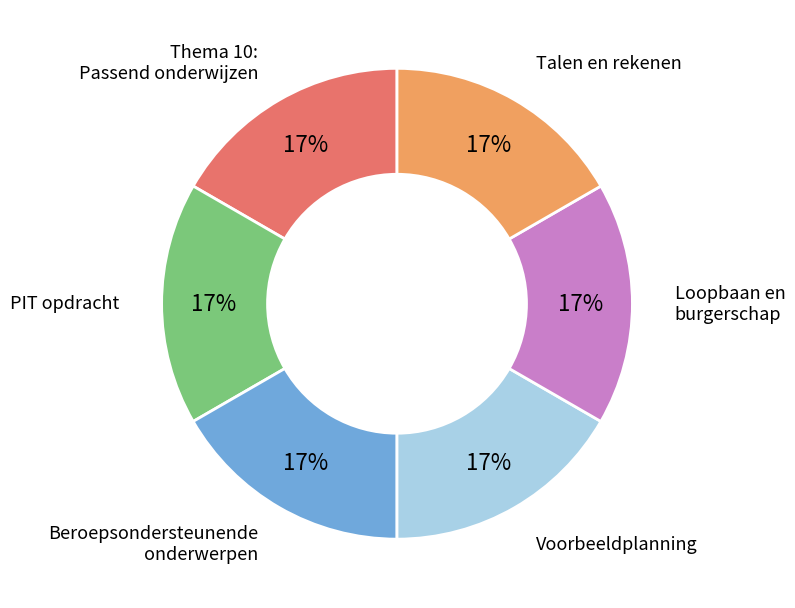

What percentage is the Thema 10: Passend onderwijzen slice, to the nearest percent?

17%